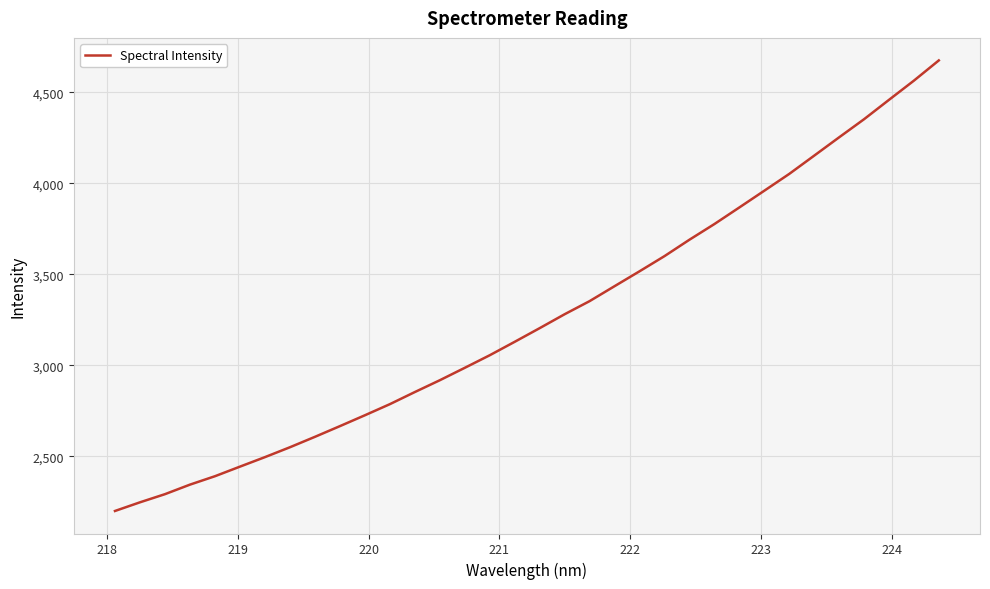

What is the greatest value displayed?

4674.9